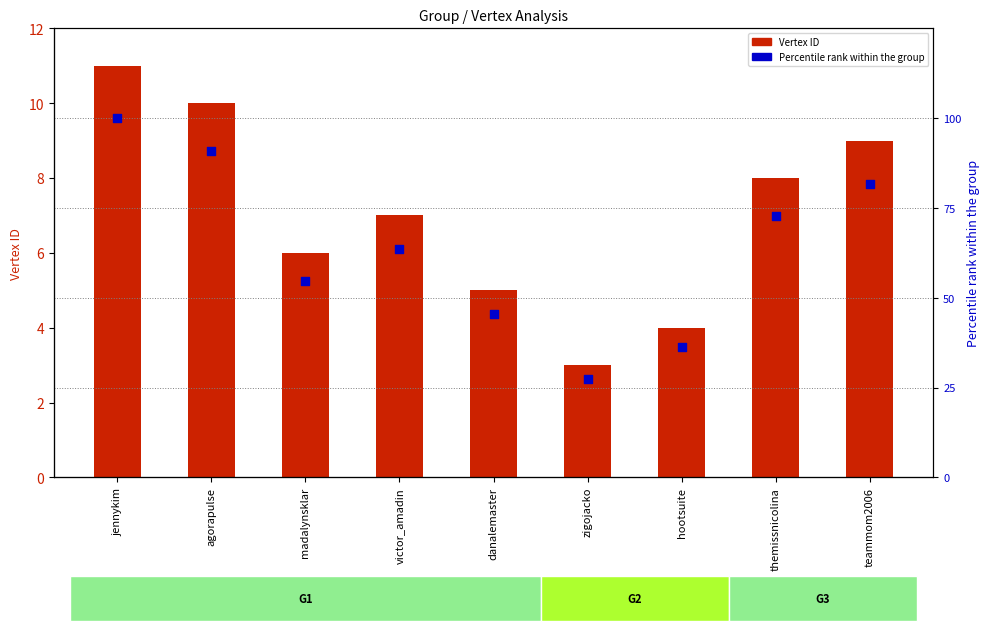

Is the value of Percentile rank at zigojacko greater than the value of Vertex ID at teammom2006?

Yes